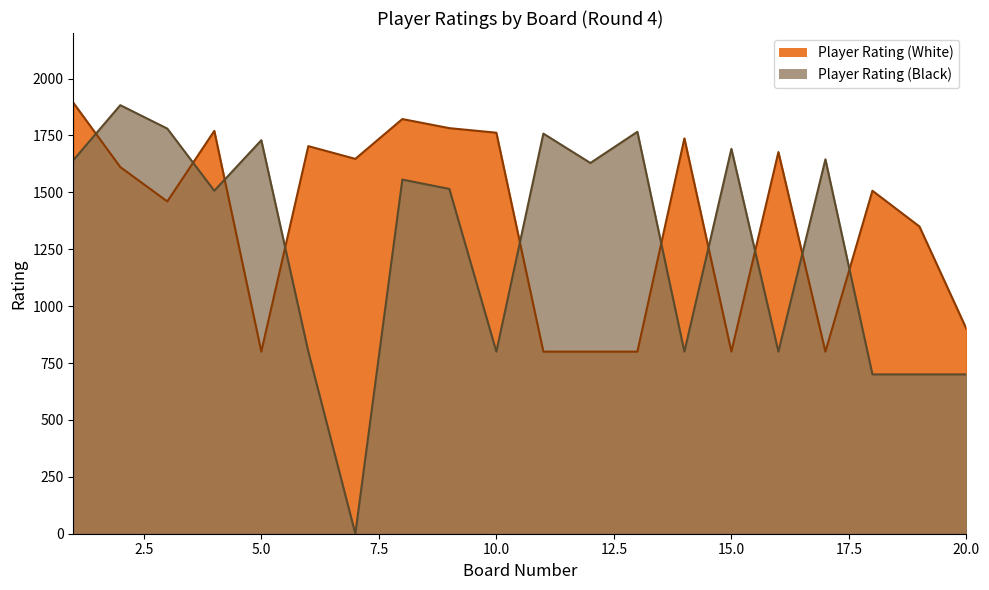

Rank the categories by Player Rating (White) value from highest to lowest.

1, 8, 9, 4, 10, 14, 6, 16, 7, 2, 18, 3, 19, 20, 5, 11, 12, 13, 15, 17